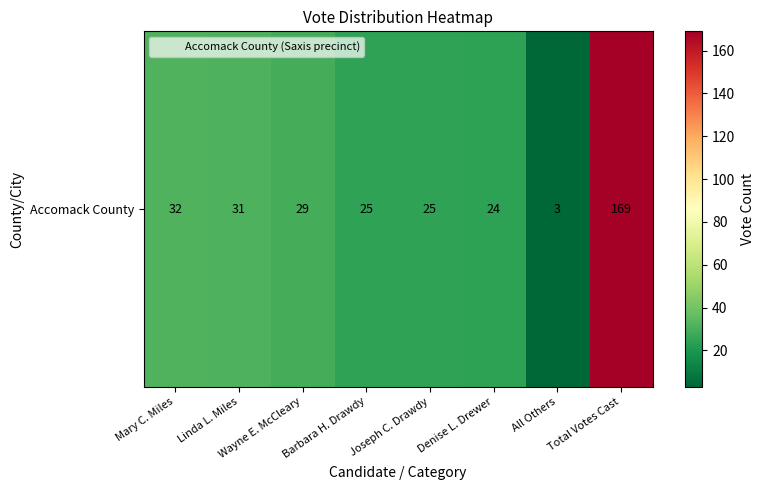

List the labels in order of value, smallest first.

All Others, Denise L. Drewer, Barbara H. Drawdy, Joseph C. Drawdy, Wayne E. McCleary, Linda L. Miles, Mary C. Miles, Total Votes Cast